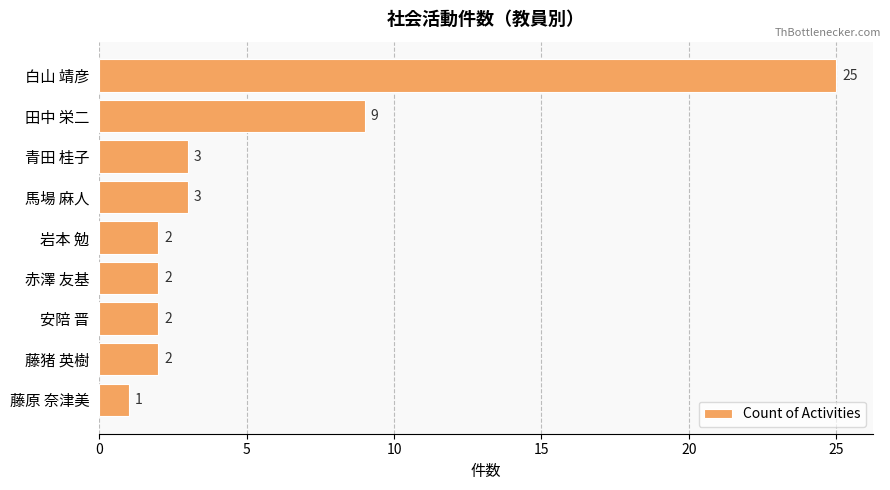

How many data points are less than 2?

1